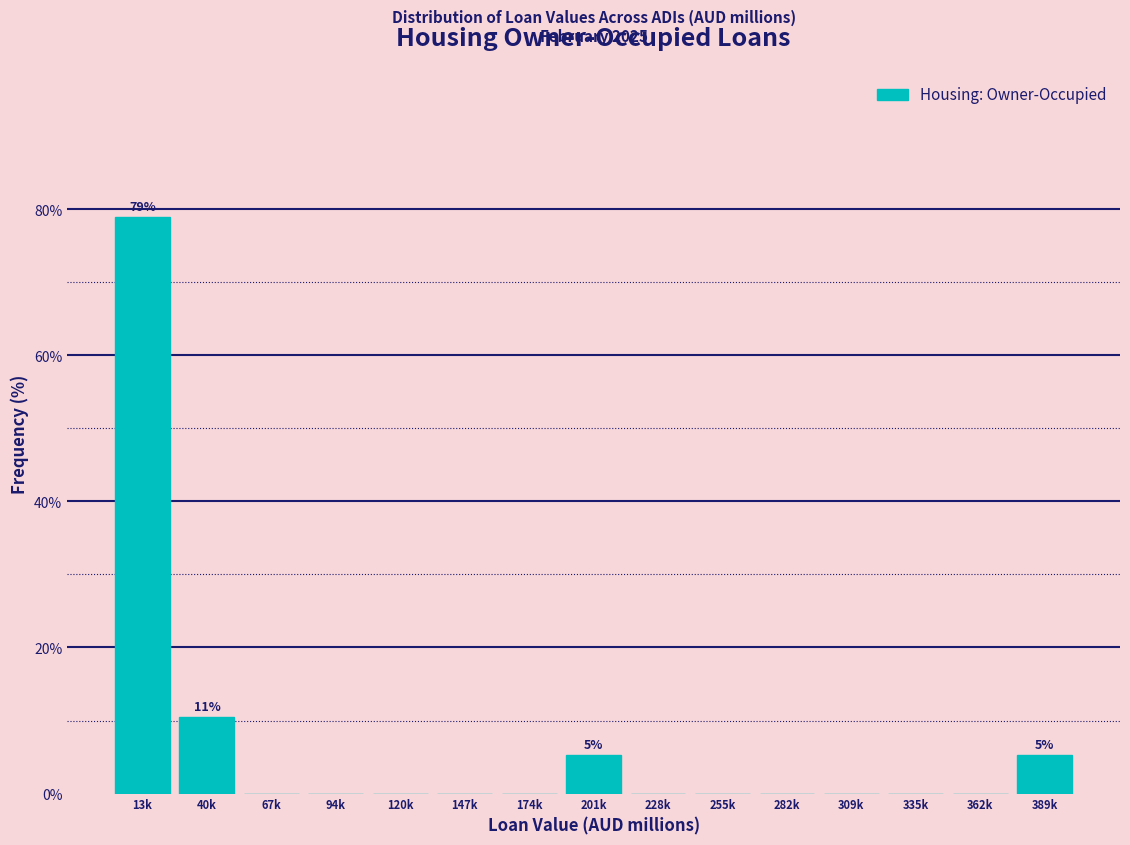

Reading left to right, extract all data points from this chart.

13k=78.9	40k=10.5	67k=0.0	94k=0.0	120k=0.0	147k=0.0	174k=0.0	201k=5.3	228k=0.0	255k=0.0	282k=0.0	309k=0.0	335k=0.0	362k=0.0	389k=5.3